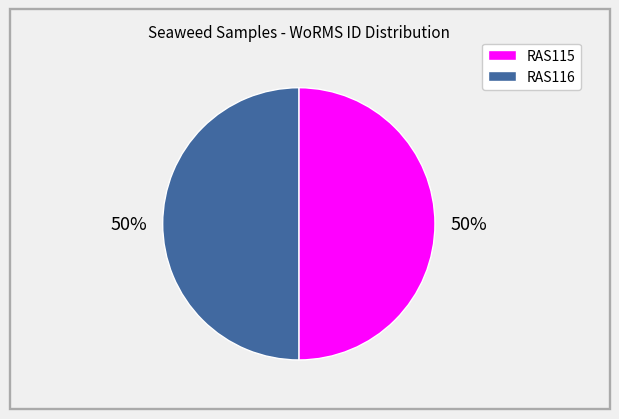

To the nearest percent, what is the average slice percentage?

50%